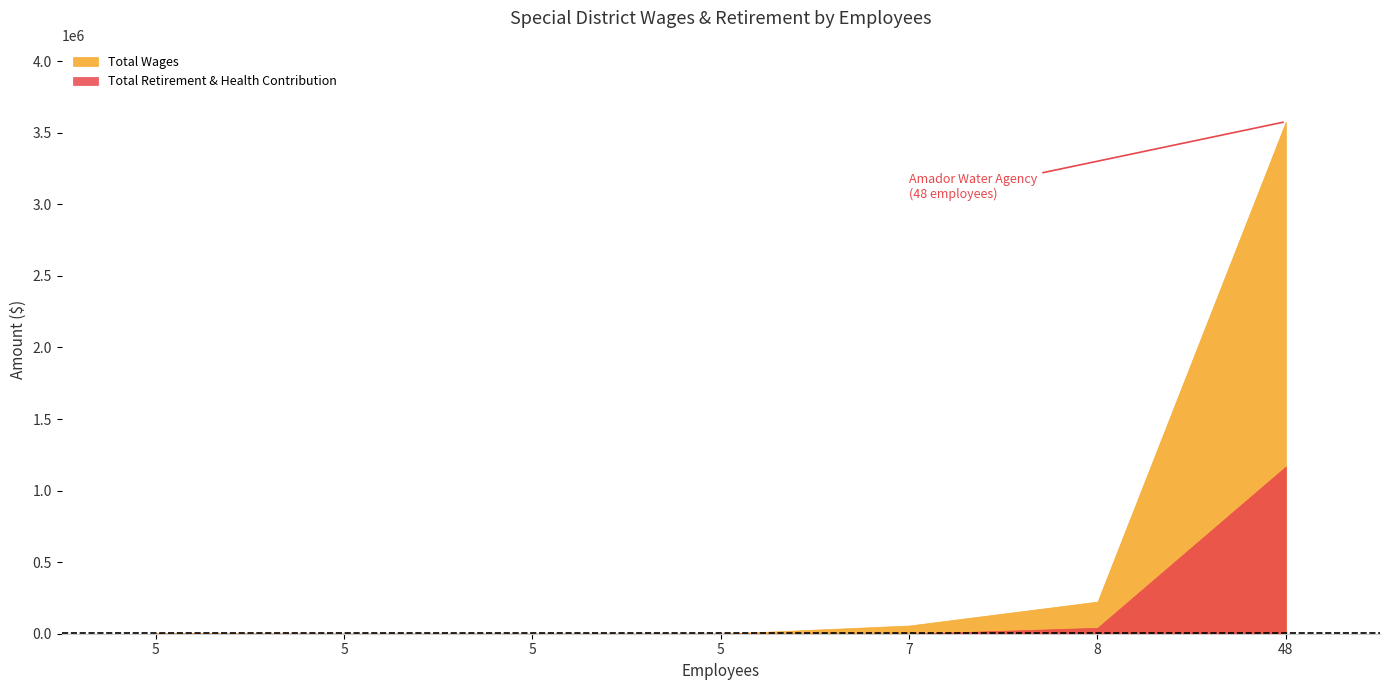

True or false: Total Wages and Total Retirement & Health Contribution intersect in this chart.

False